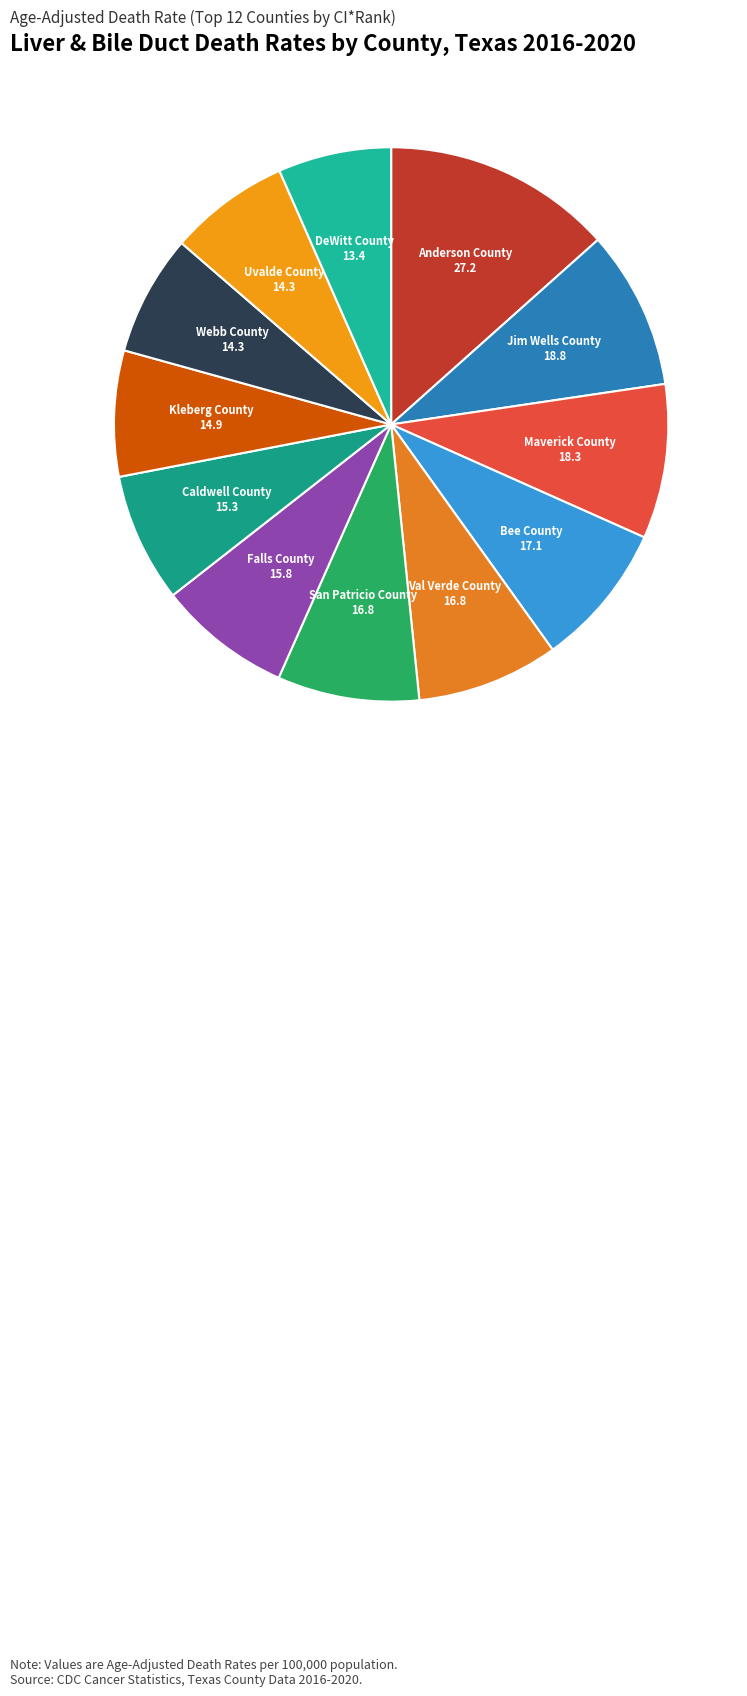

Count the number of slices in the pie.

12